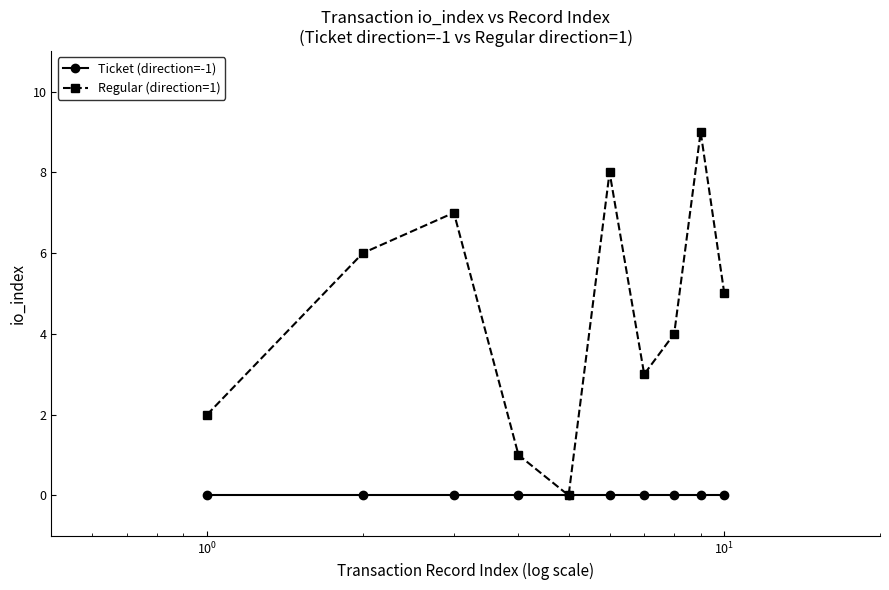

Which series has the widest spread of values?

Regular (direction=1)